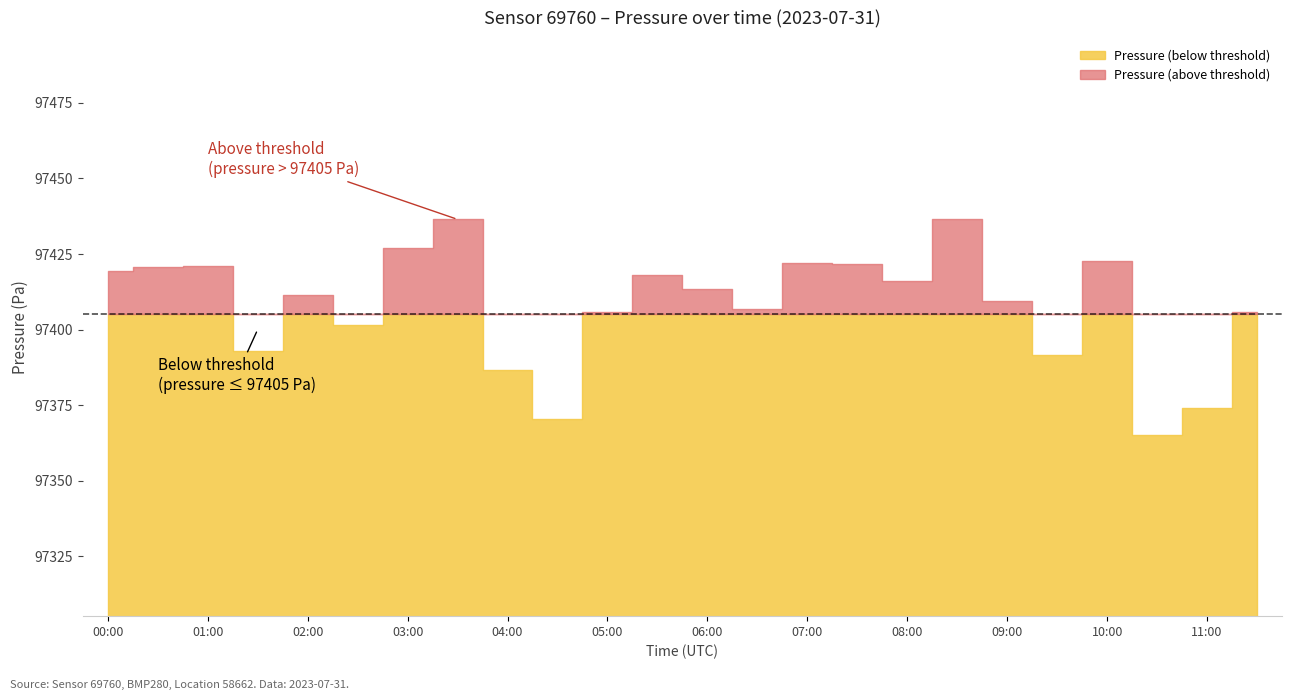

What is the sum of all pressure values?

2337796.1